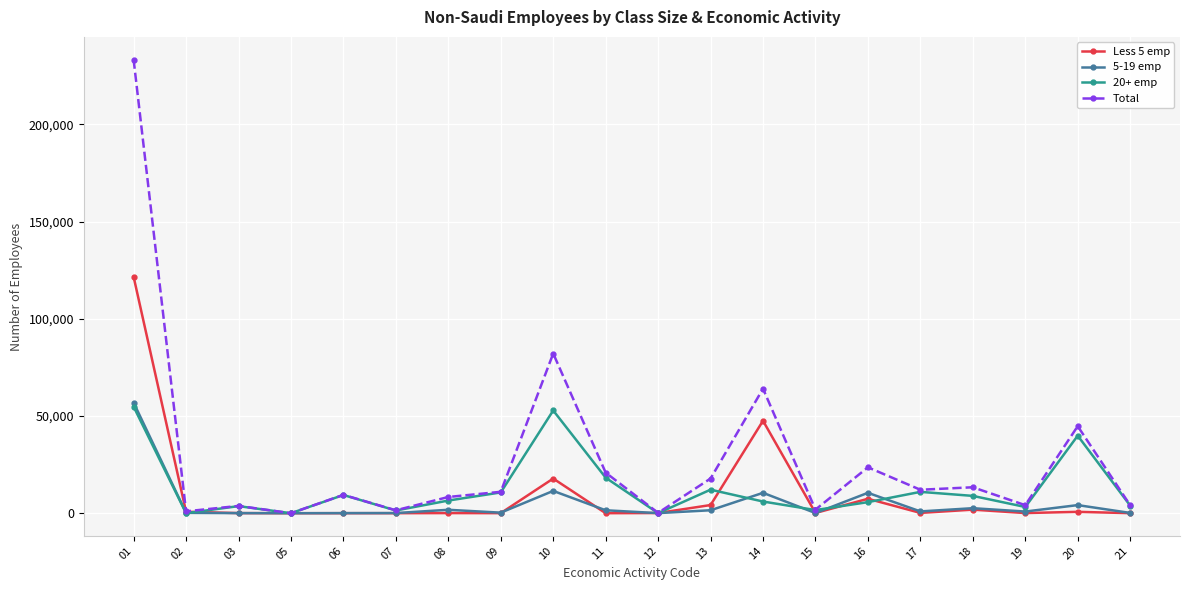

Is it true that Less 5 emp equals 3 at 05?

True